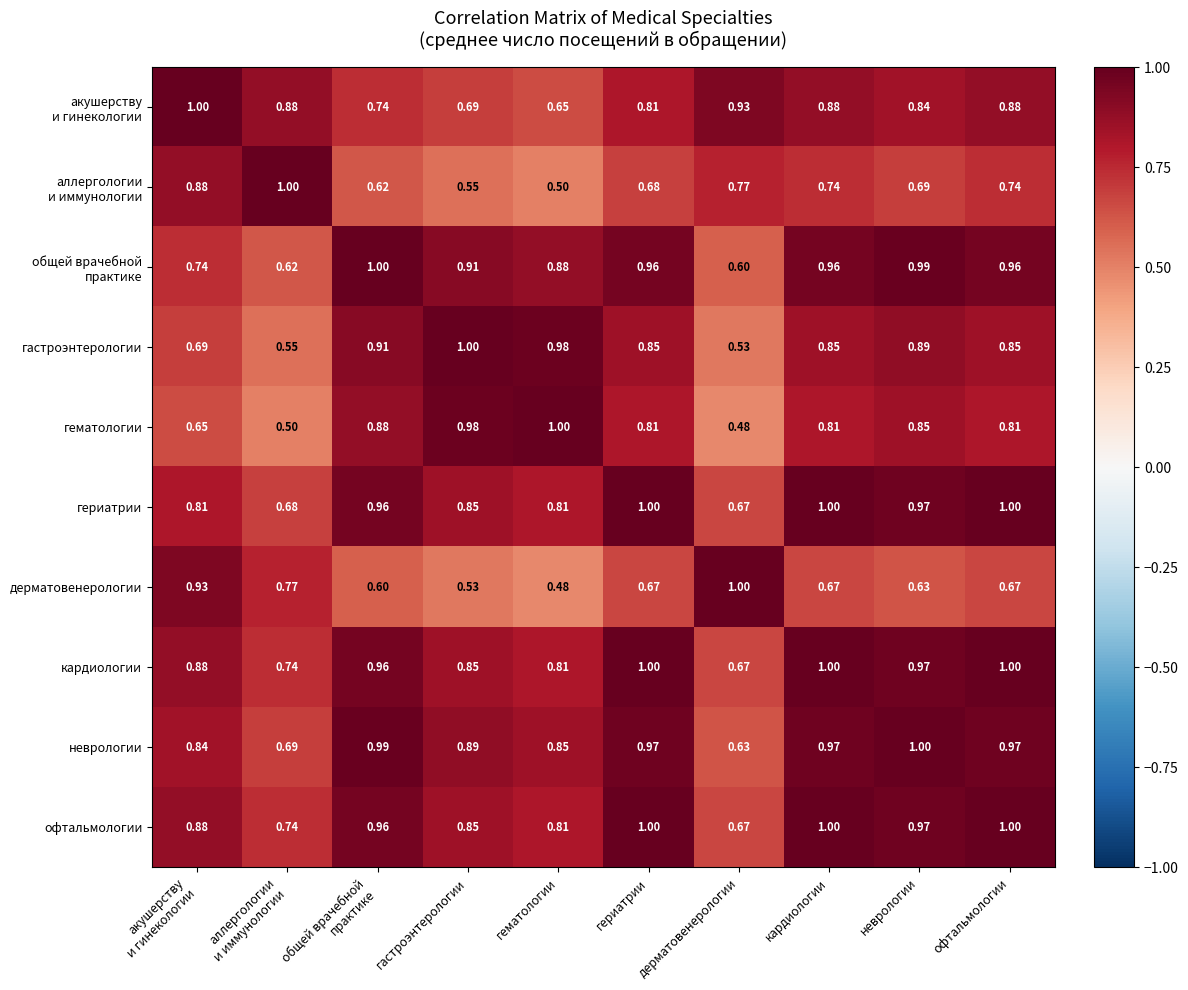

Rank the series at акушерству и гинекологии from highest to lowest value.

акушерству и гинекологии, дерматовенерологии, аллергологии и иммунологии, кардиологии, офтальмологии, неврологии, гериатрии, общей врачебной практике, гастроэнтерологии, гематологии